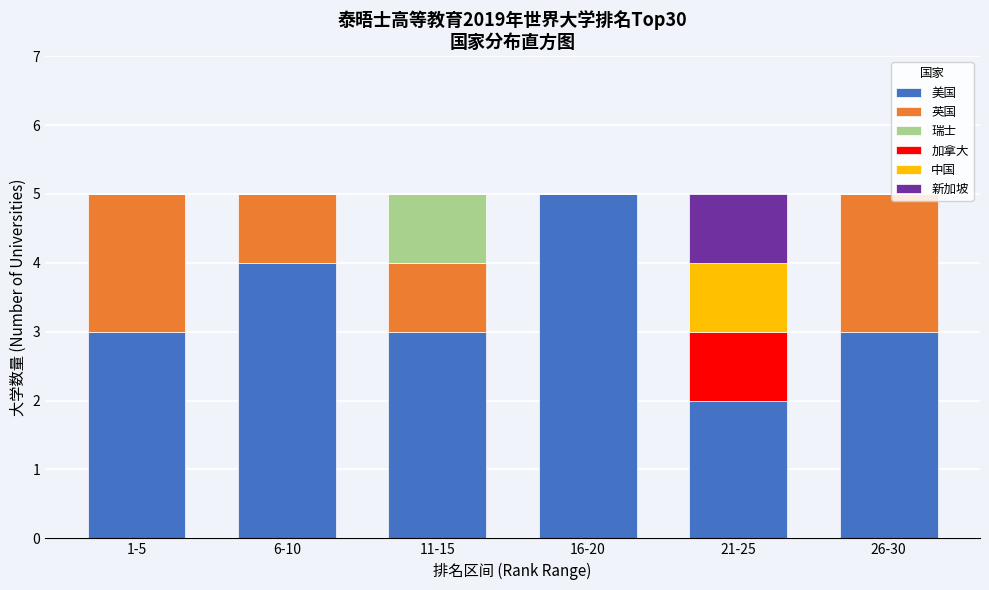

At which label does 美国 reach its peak?

16-20